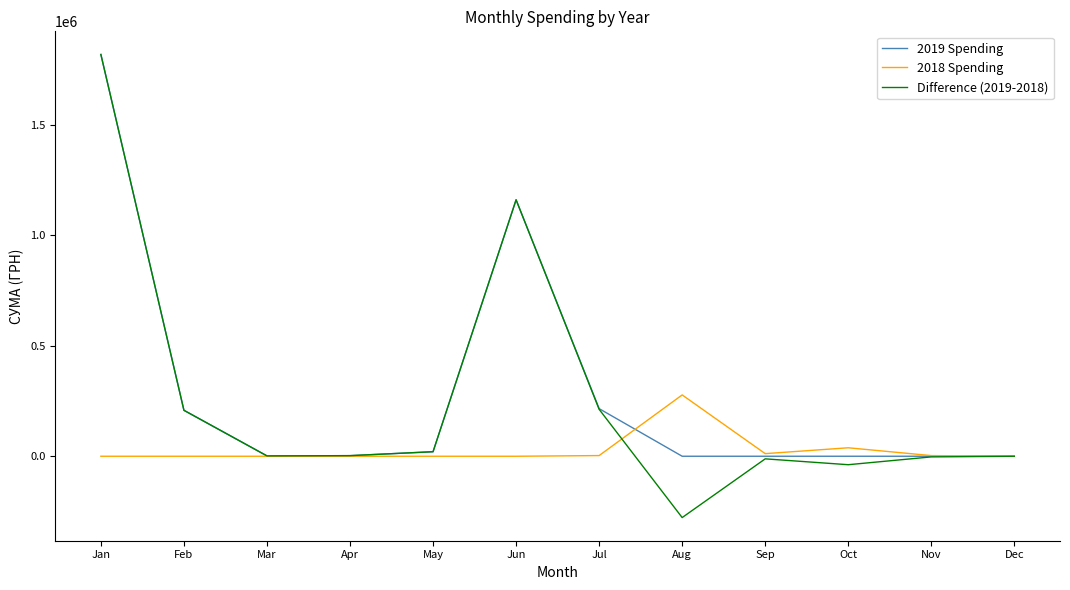

At which category is the sum across all series the highest?

Jan